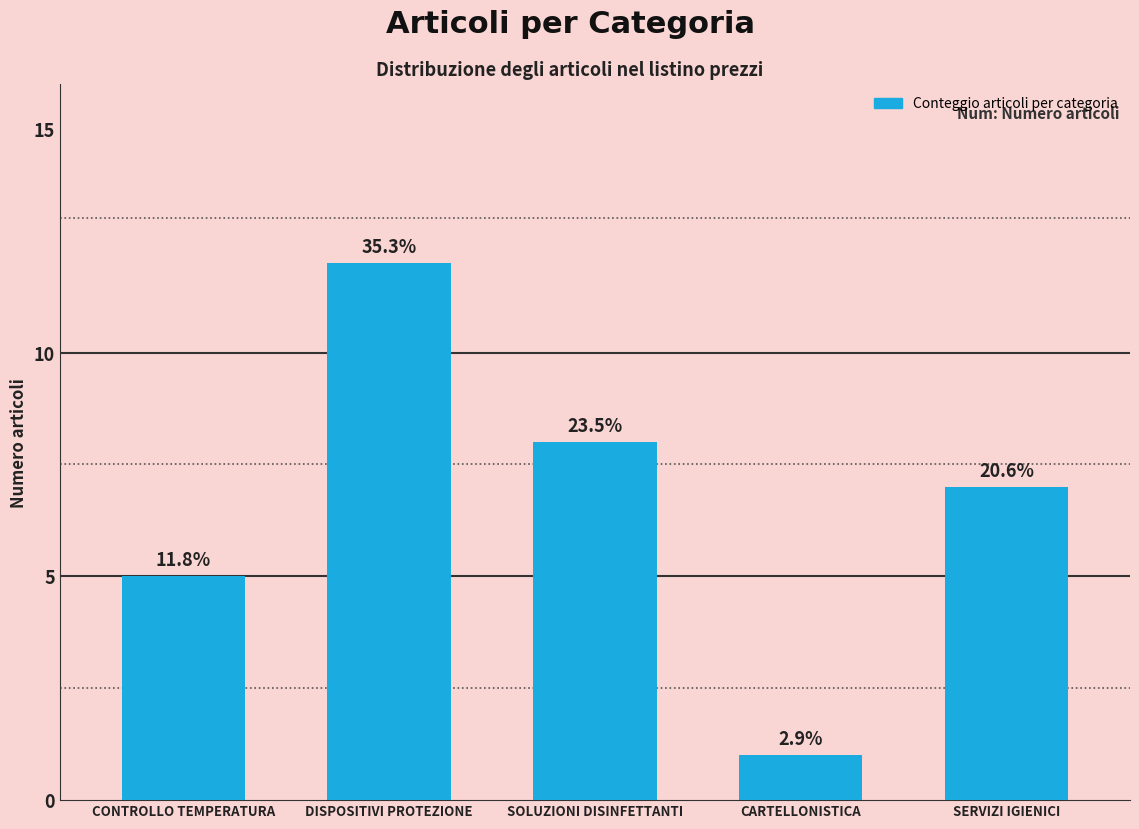

What is the value of the 1st bar from the left?

5